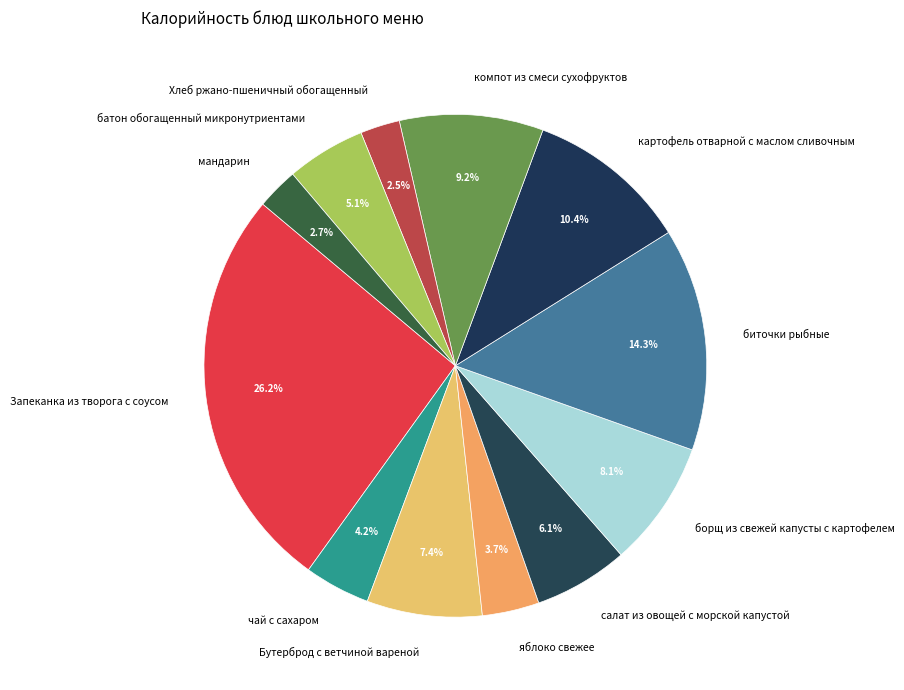

Do чай с сахаром and Хлеб ржано-пшеничный обогащенный together represent more than half of the pie?

No